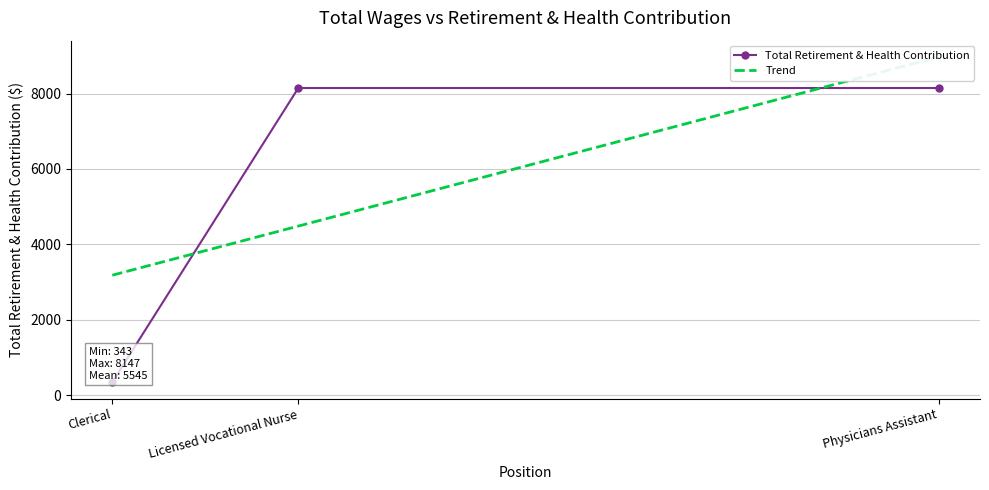

What is the maximum value shown in the chart?

8147